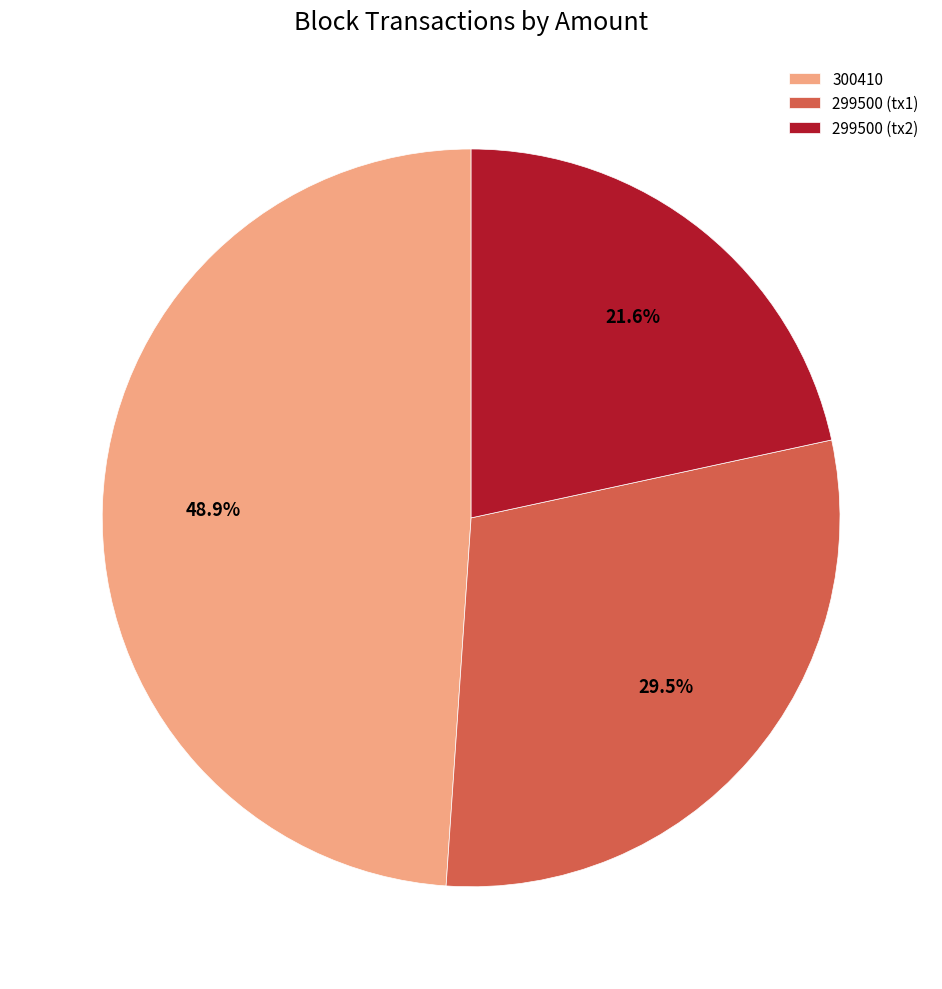

What portion of the pie excludes 299500 (tx2)?

78.4%